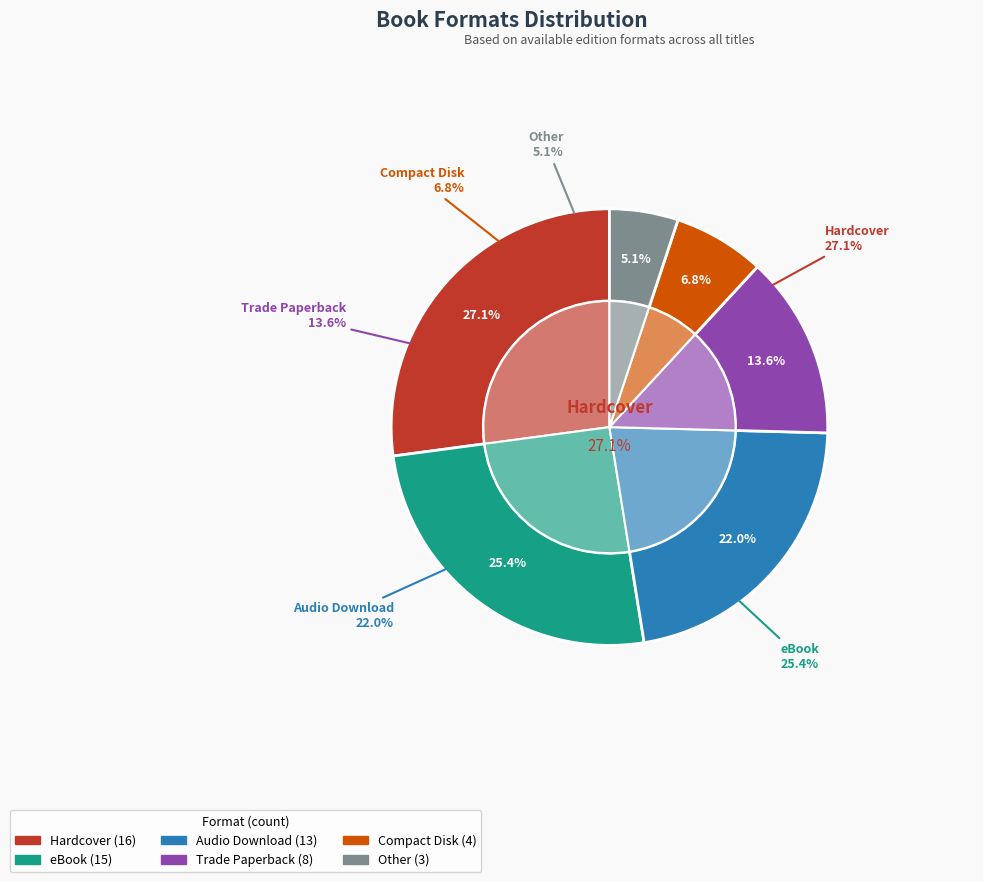

To the nearest percent, what percentage of the pie is Other?

5%